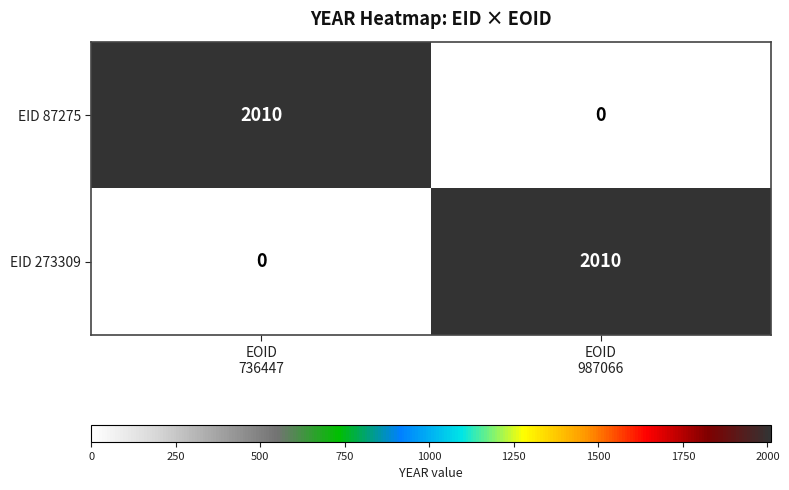

Count the number of data series in this chart.

2